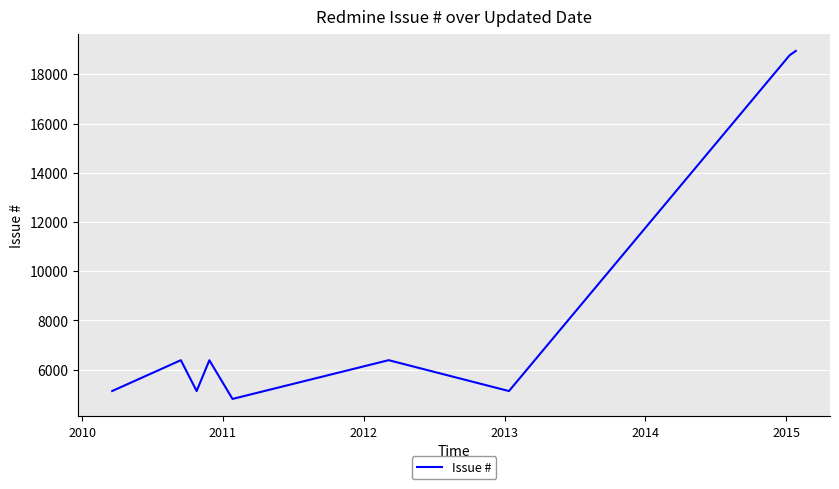

What is the difference between the maximum and minimum values?

14142